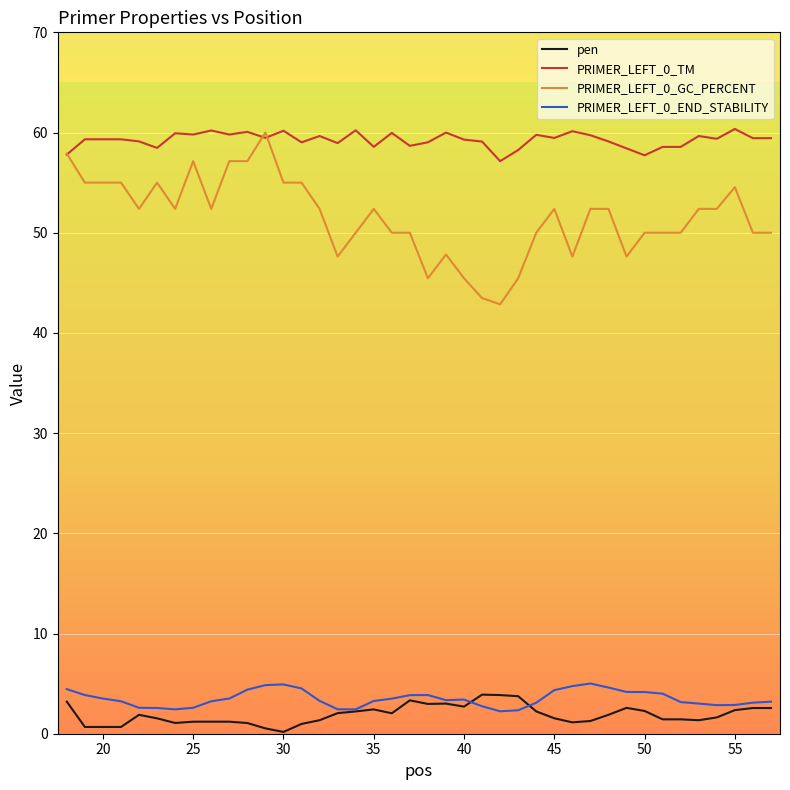

What is the greatest value displayed?

60.4